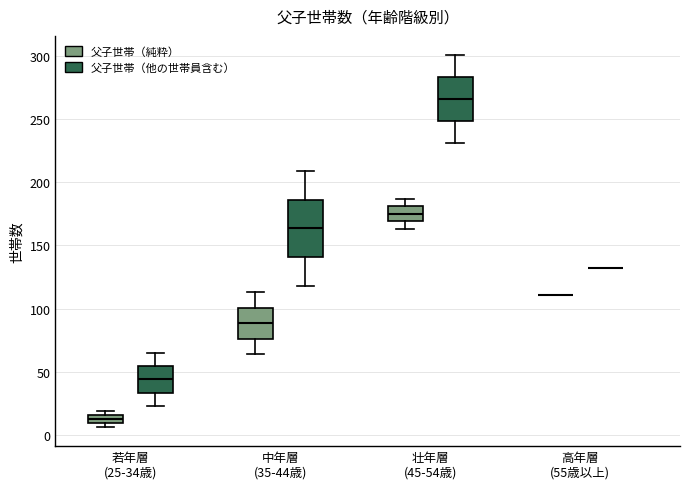

Which box is the tallest, from its lower edge to its upper edge?

中年層 (35-44歳) (父子世帯（他の世帯員含む）)